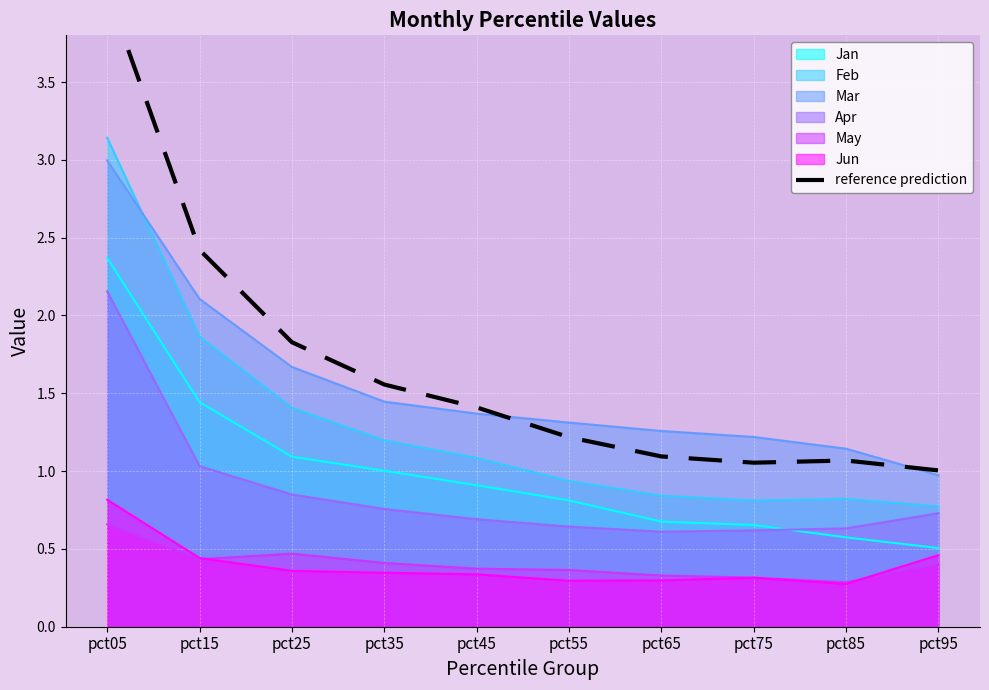

Where is the first local minimum?

pct75